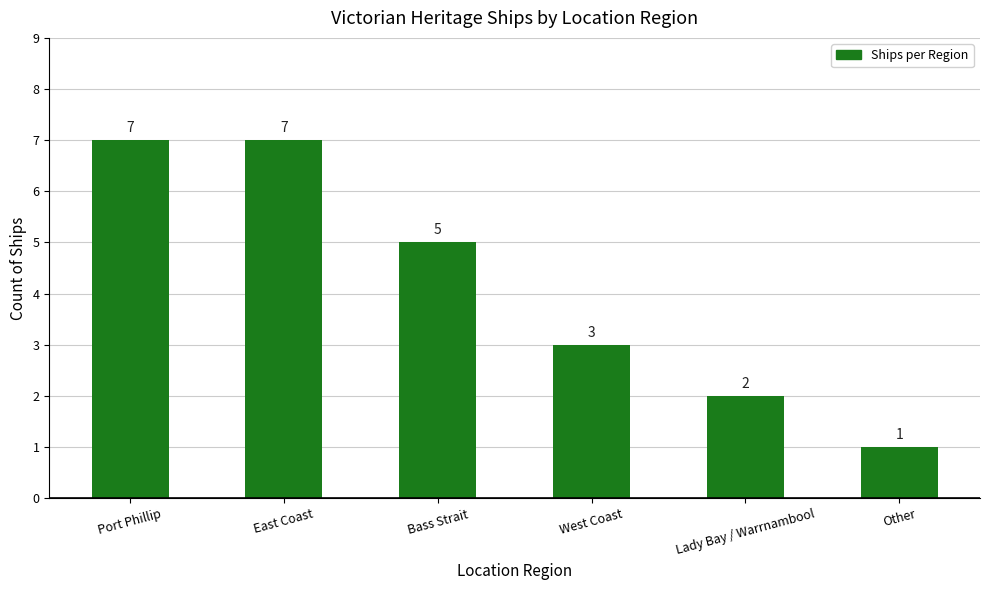

What is the difference between the values at Lady Bay / Warrnambool and Other?

1